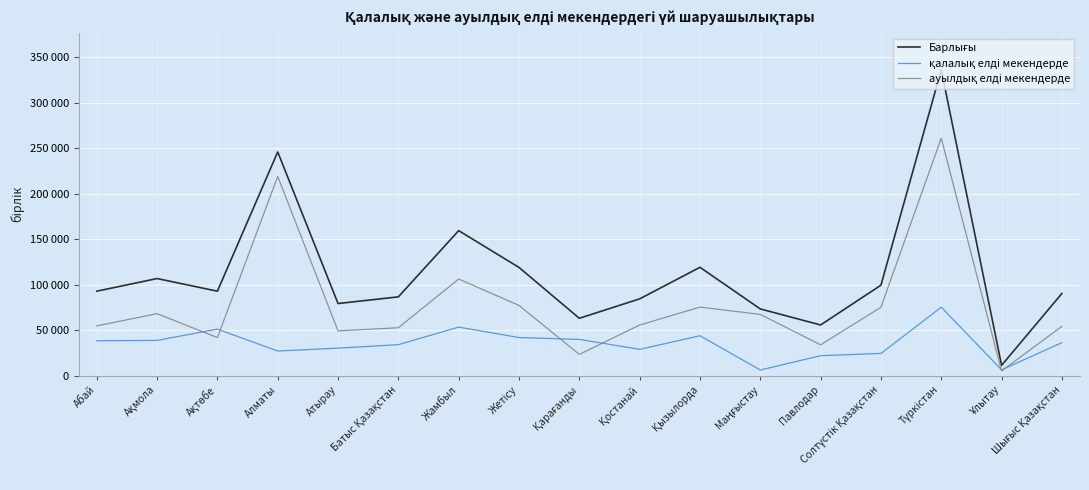

Does the chart have visible grid lines?

Yes